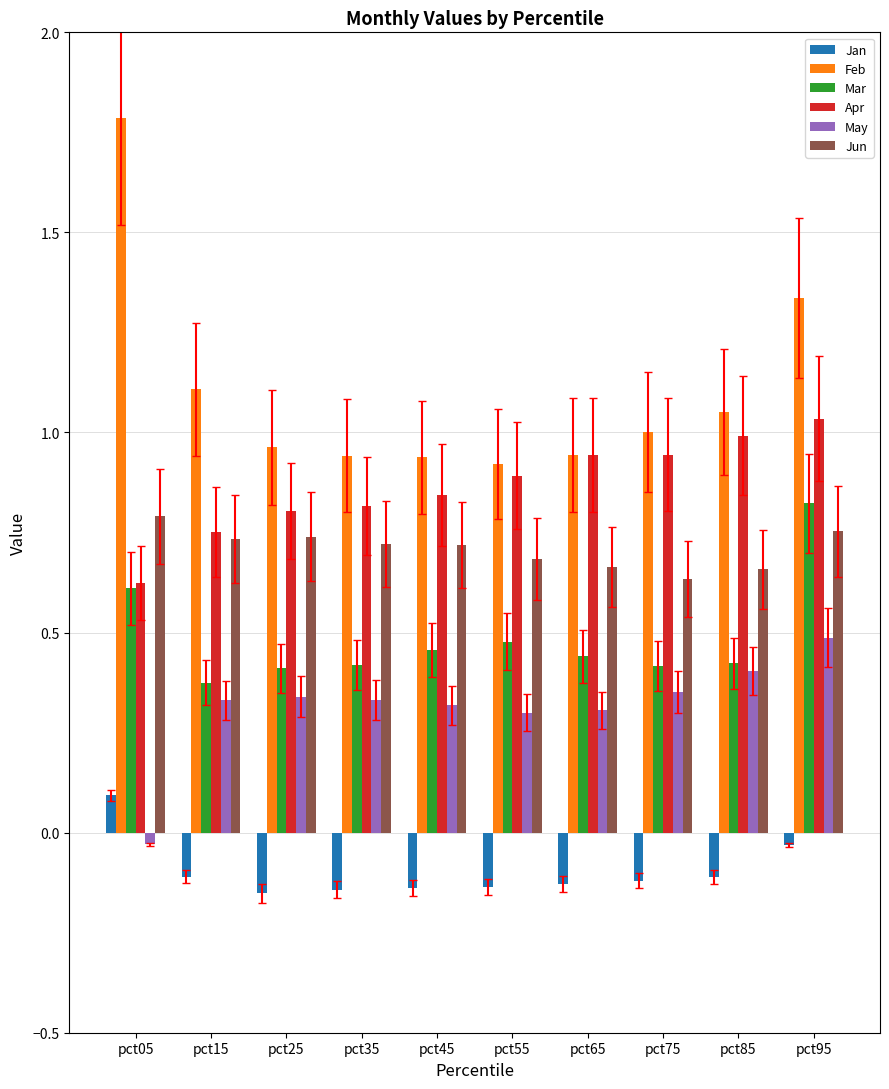

How many positive values does the May series have?

9